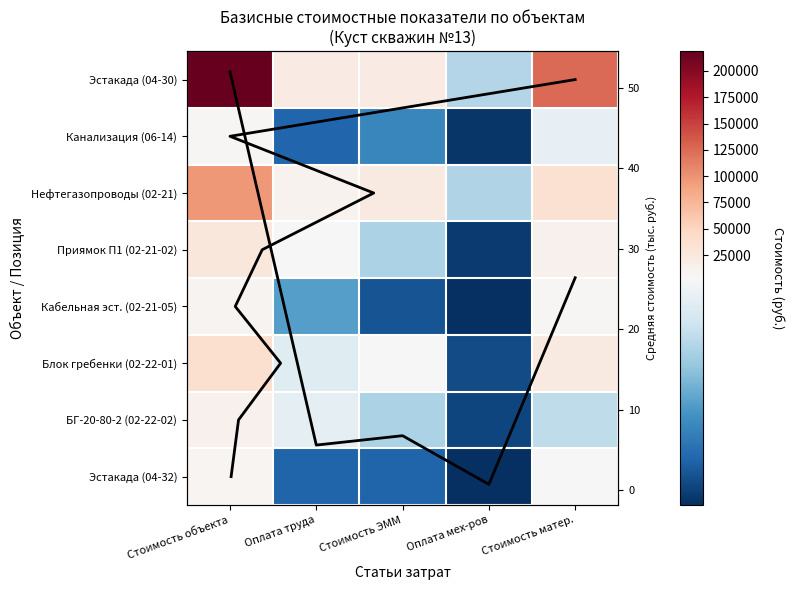

True or false: Эстакада (04-32) has a value of 12463 at Стоимость объекта.

False